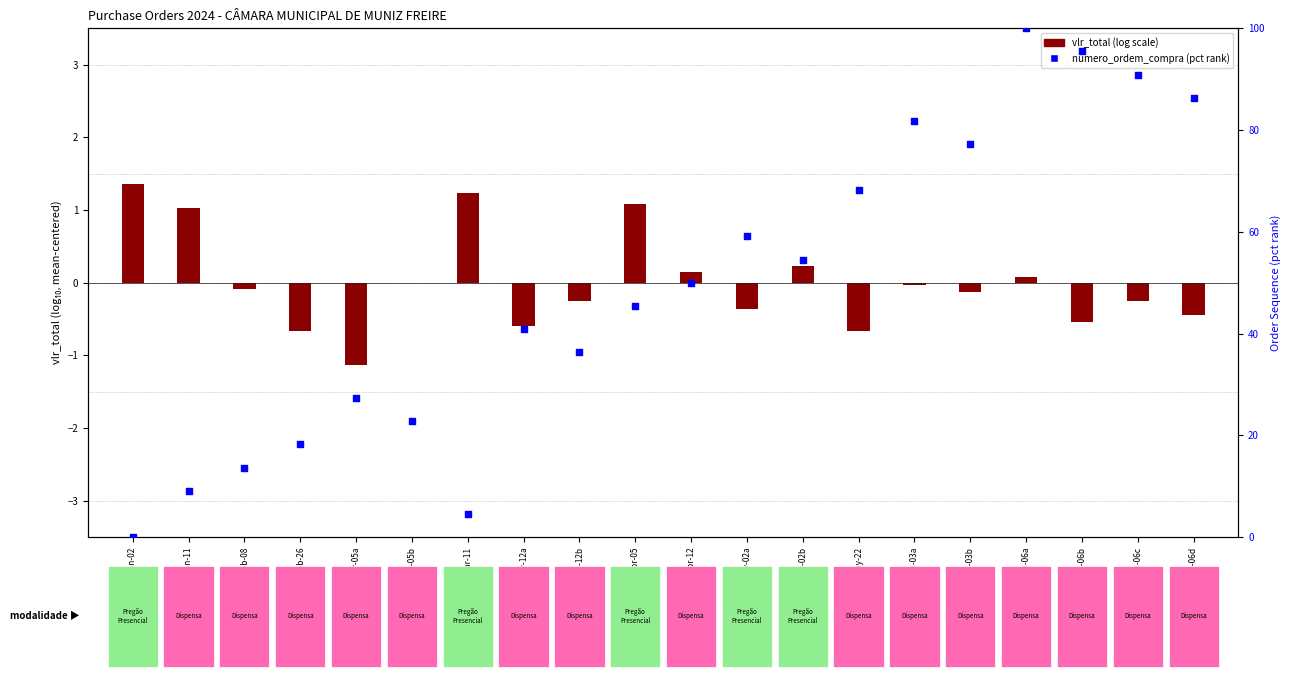

Which has a higher value, Jun-03b or Jun-03a?

Jun-03a